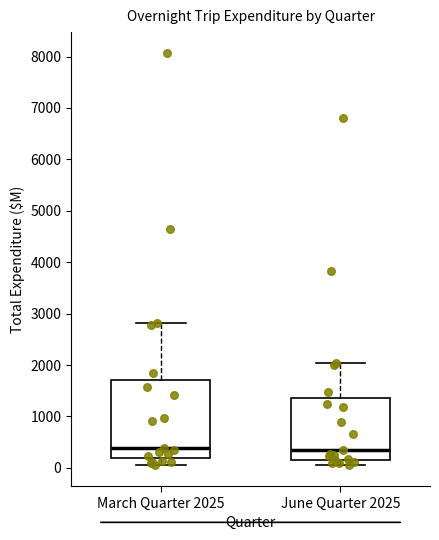

Comparing the boxes themselves (not the whiskers), which one is the tallest?

March Quarter 2025